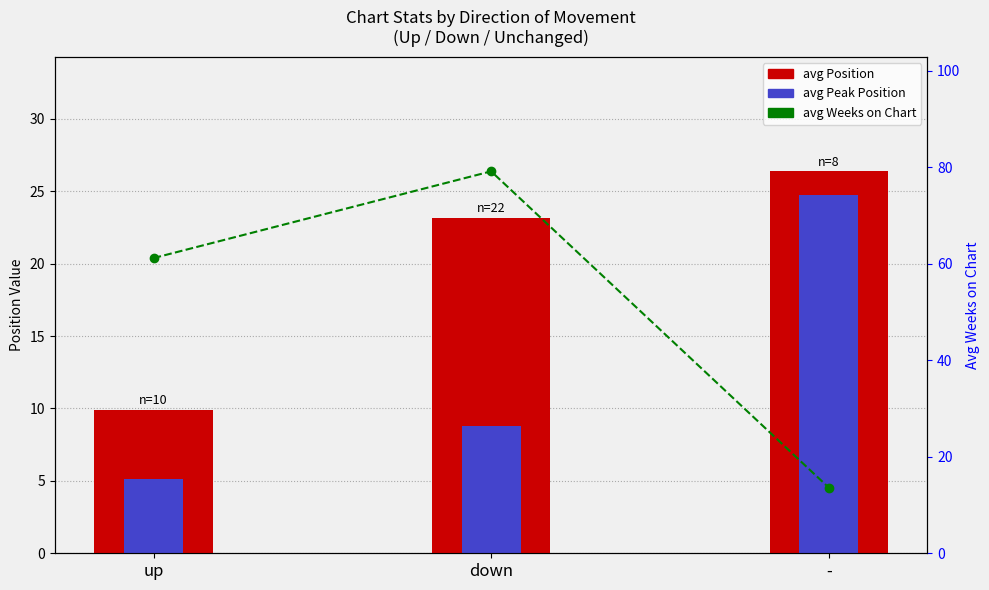

At down, list the series in order from largest to smallest.

avg Weeks on Chart, avg Position, avg Peak Position